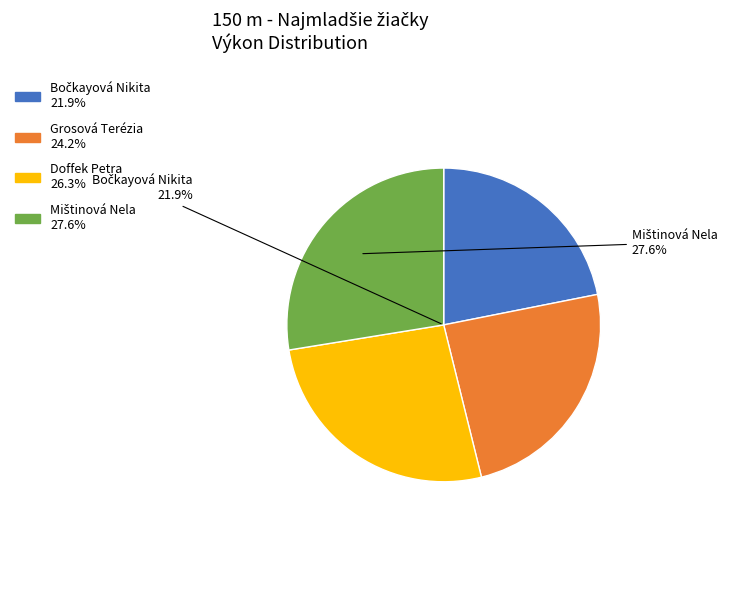

Does Bočkayová Nikita represent more than half of the total?

No